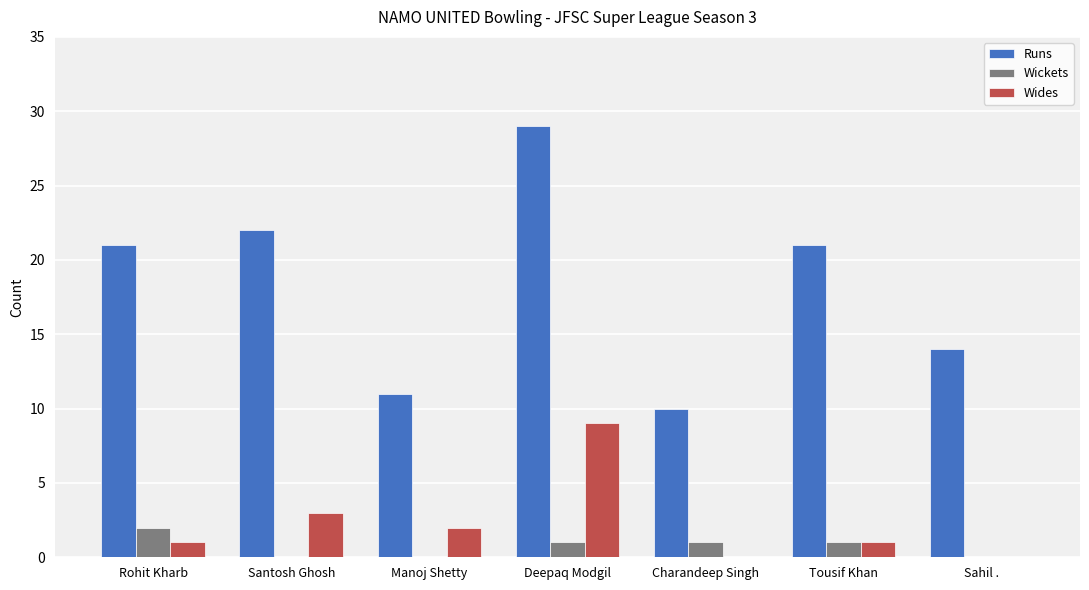

Which category has the highest value in the Runs series?

Deepaq Modgil